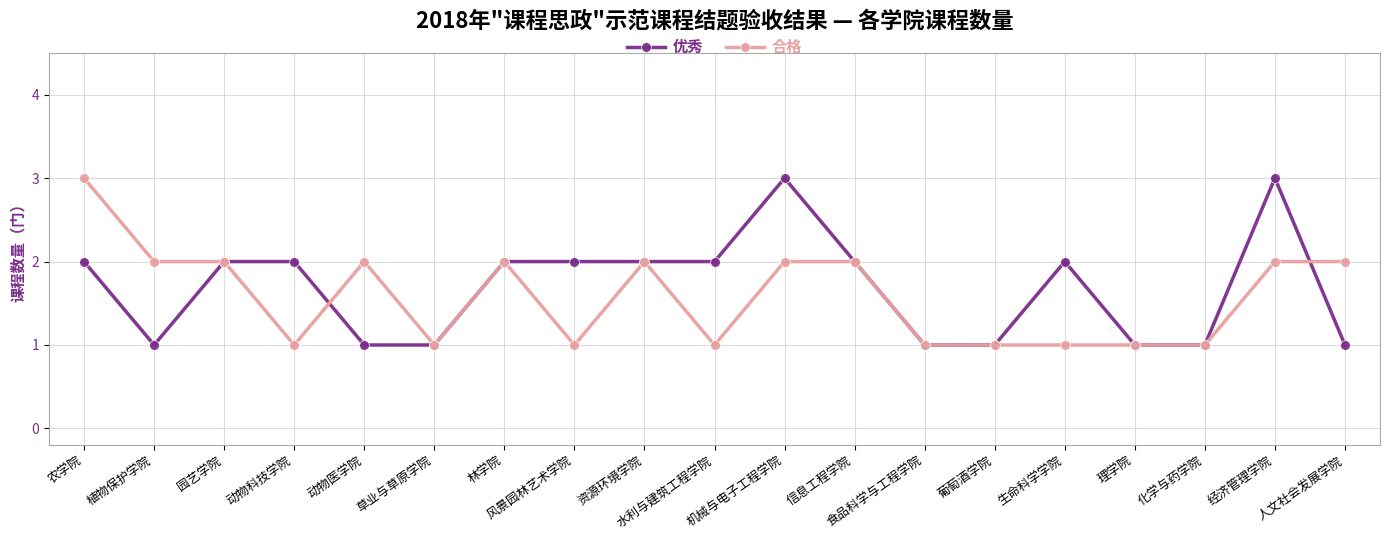

The value of 优秀 at 食品科学与工程学院 is 1. True or false?

True